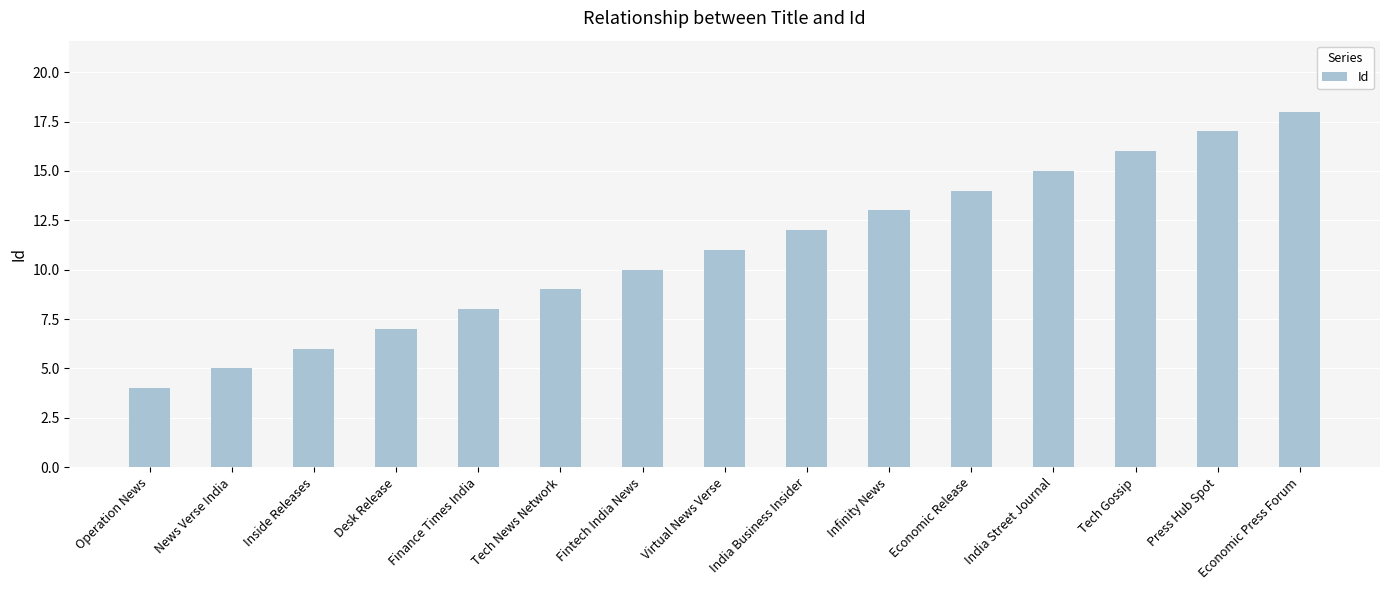

How many series are shown in this chart?

1